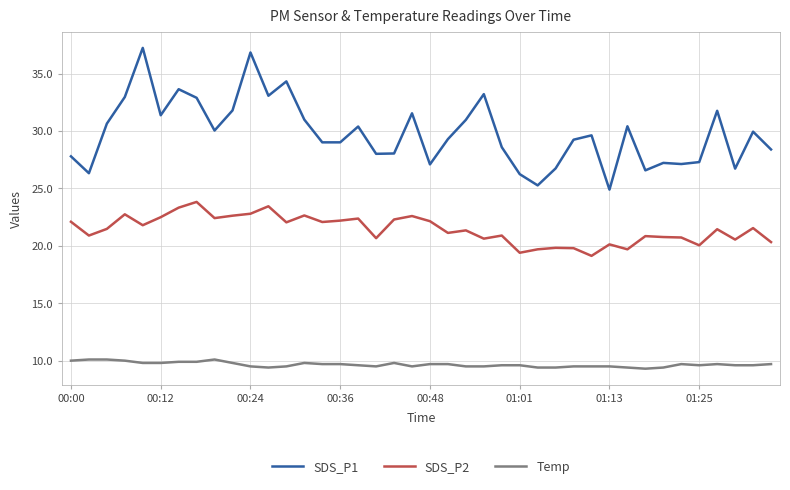

Rank the series by their average value, from lowest to highest.

Temp, SDS_P2, SDS_P1